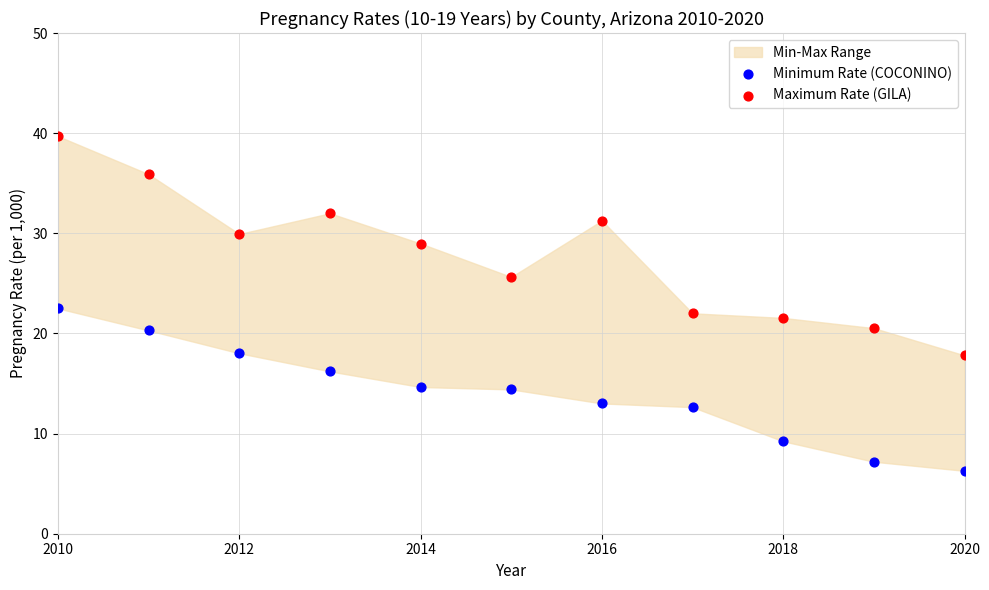

In the Maximum Rate (GILA) series, what Y value is closest to 28?

29.0